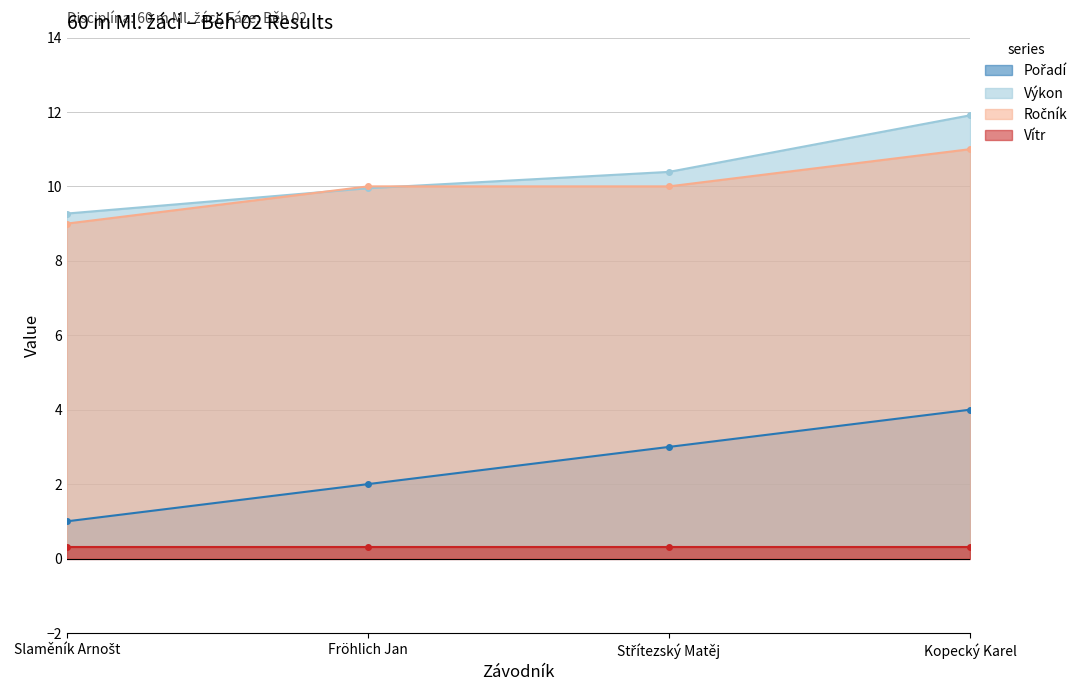

True or false: Výkon has a value of 2.9 at Střítezský Matěj.

False